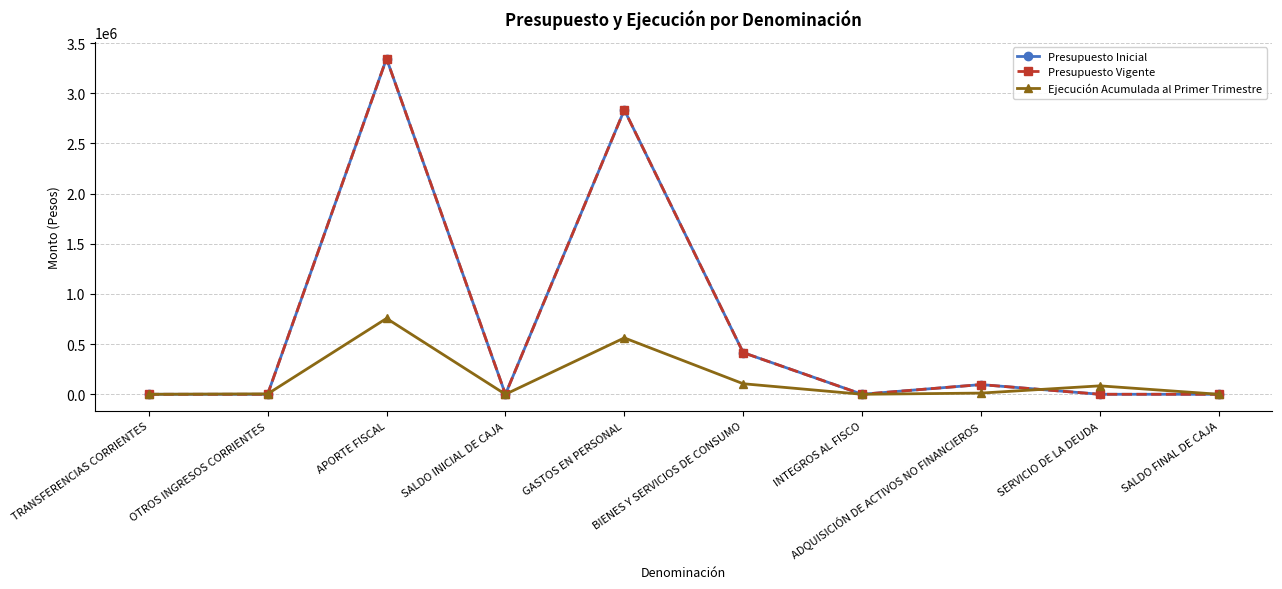

Does the chart have visible grid lines?

Yes